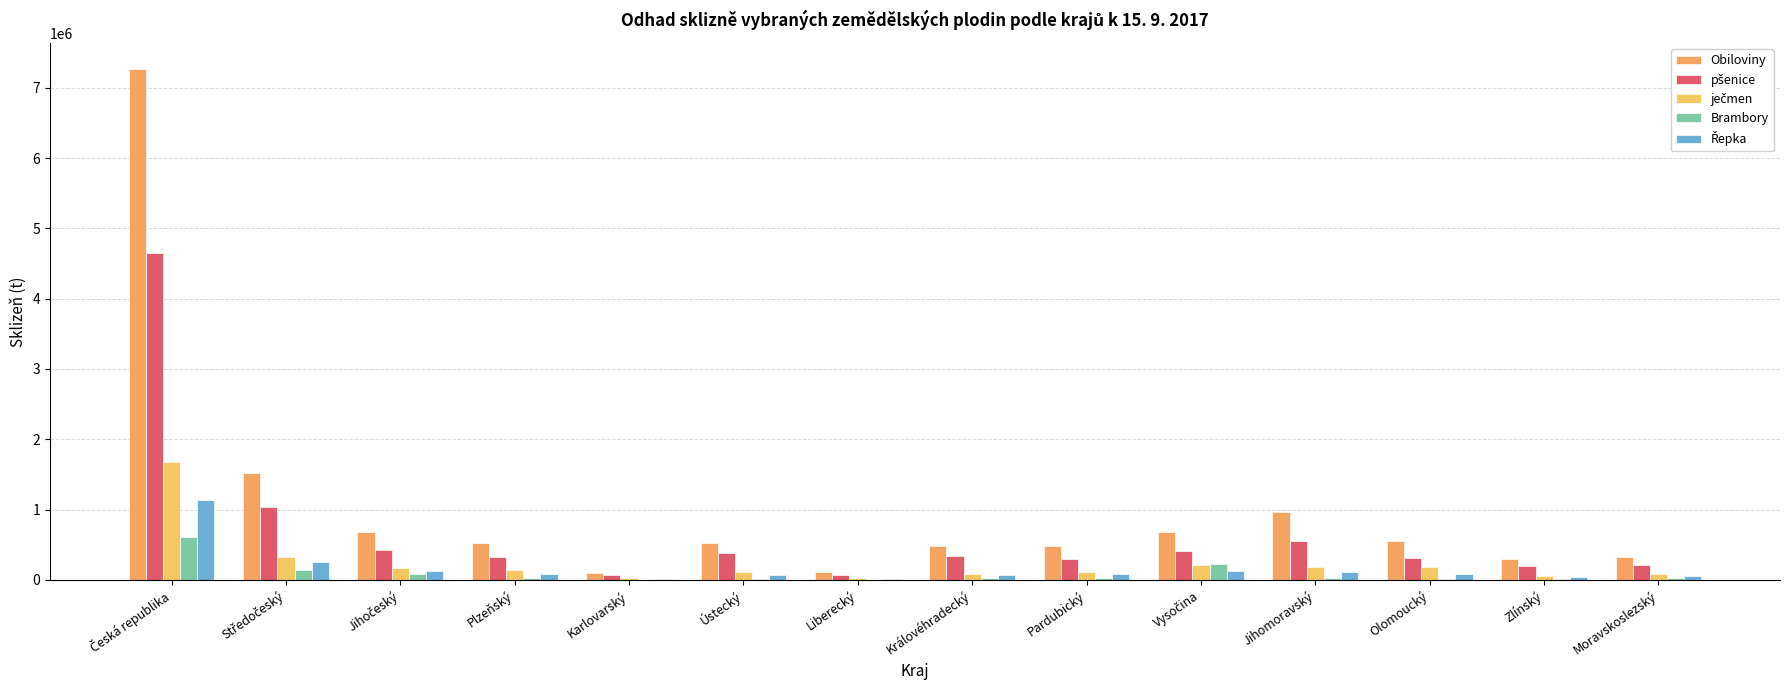

Are the bars horizontal?

No